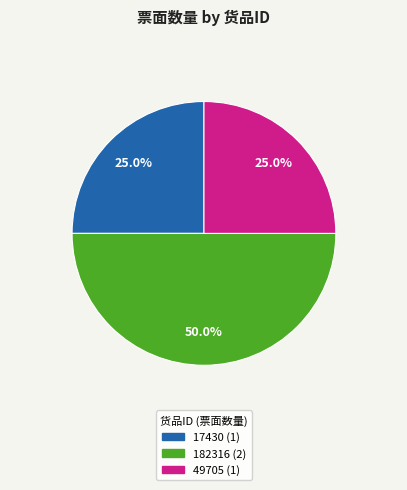

How many segments does this pie chart have?

3